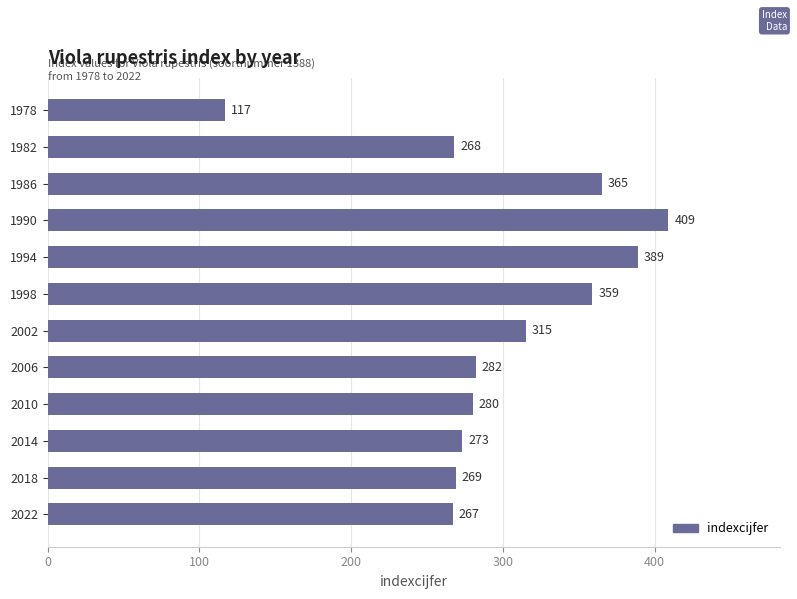

Reading bottom to top, extract all data points from this chart.

2022=267	2018=269	2014=273	2010=280	2006=282	2002=315	1998=359	1994=389	1990=409	1986=365	1982=268	1978=117